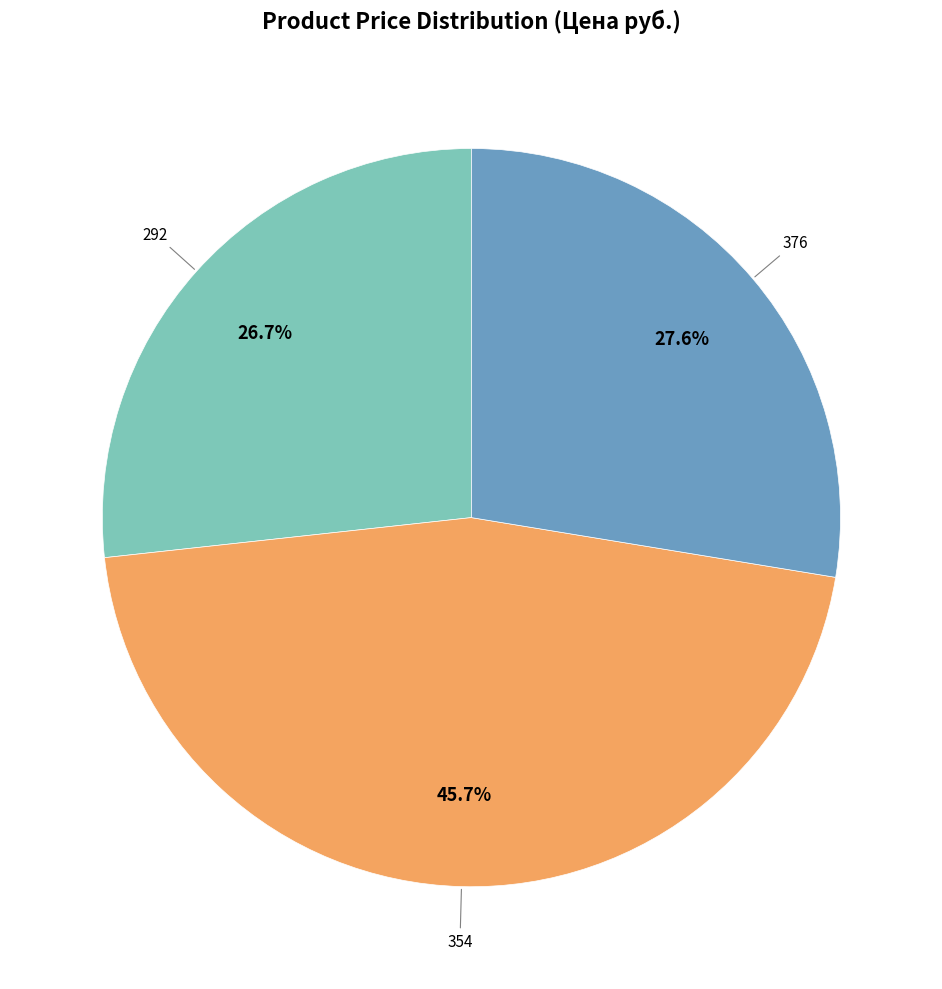

Is there a majority slice in this chart?

No